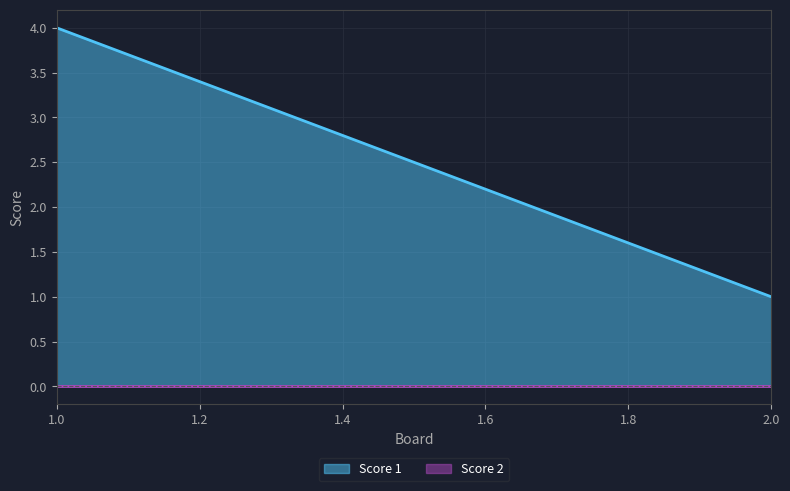

What is the spread (max minus min) of values at 1?

4